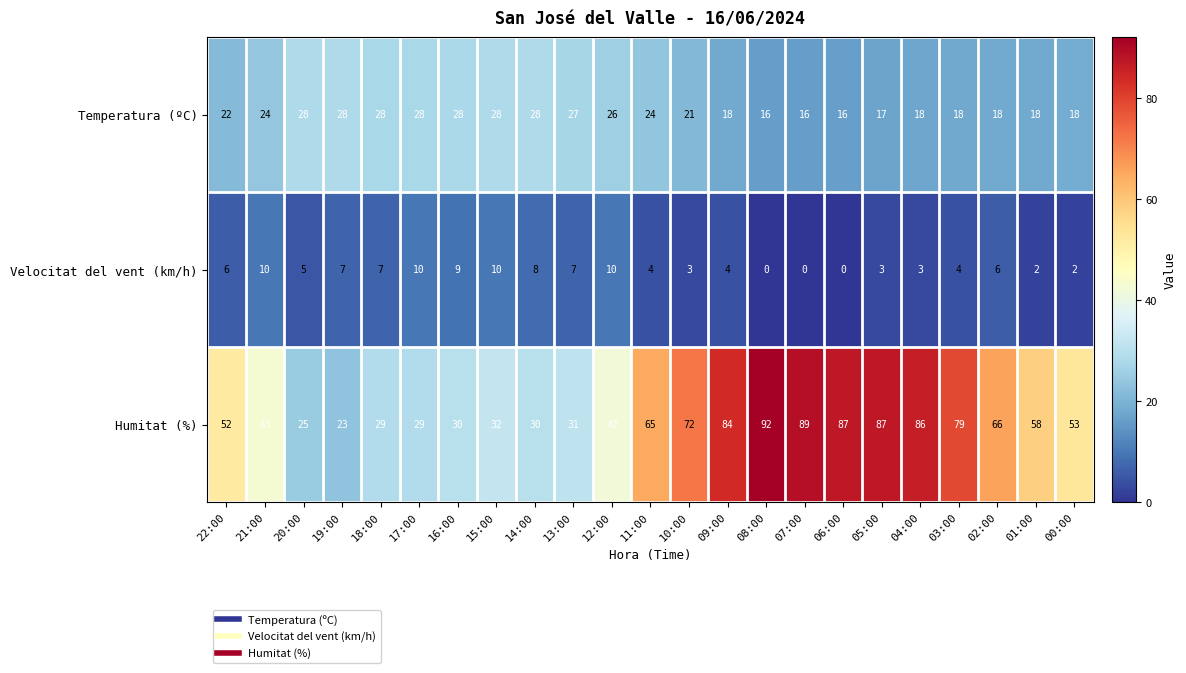

List the series in order of their overall mean, lowest first.

Velocitat del vent (km/h), Temperatura (ºC), Humitat (%)